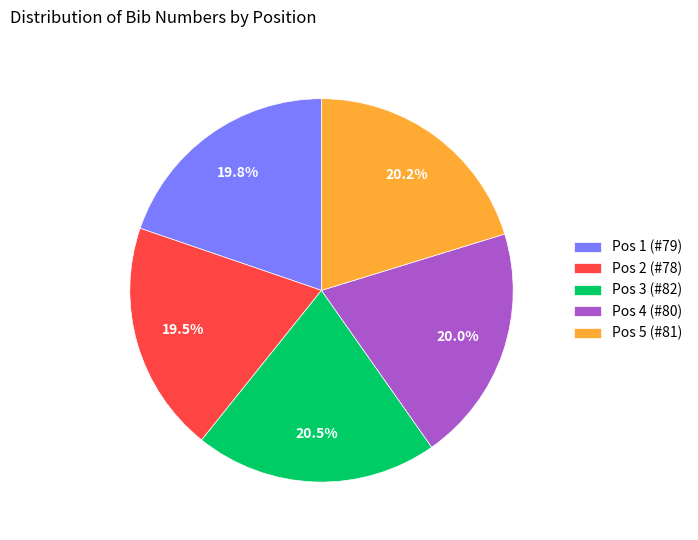

Is there a majority slice in this chart?

No